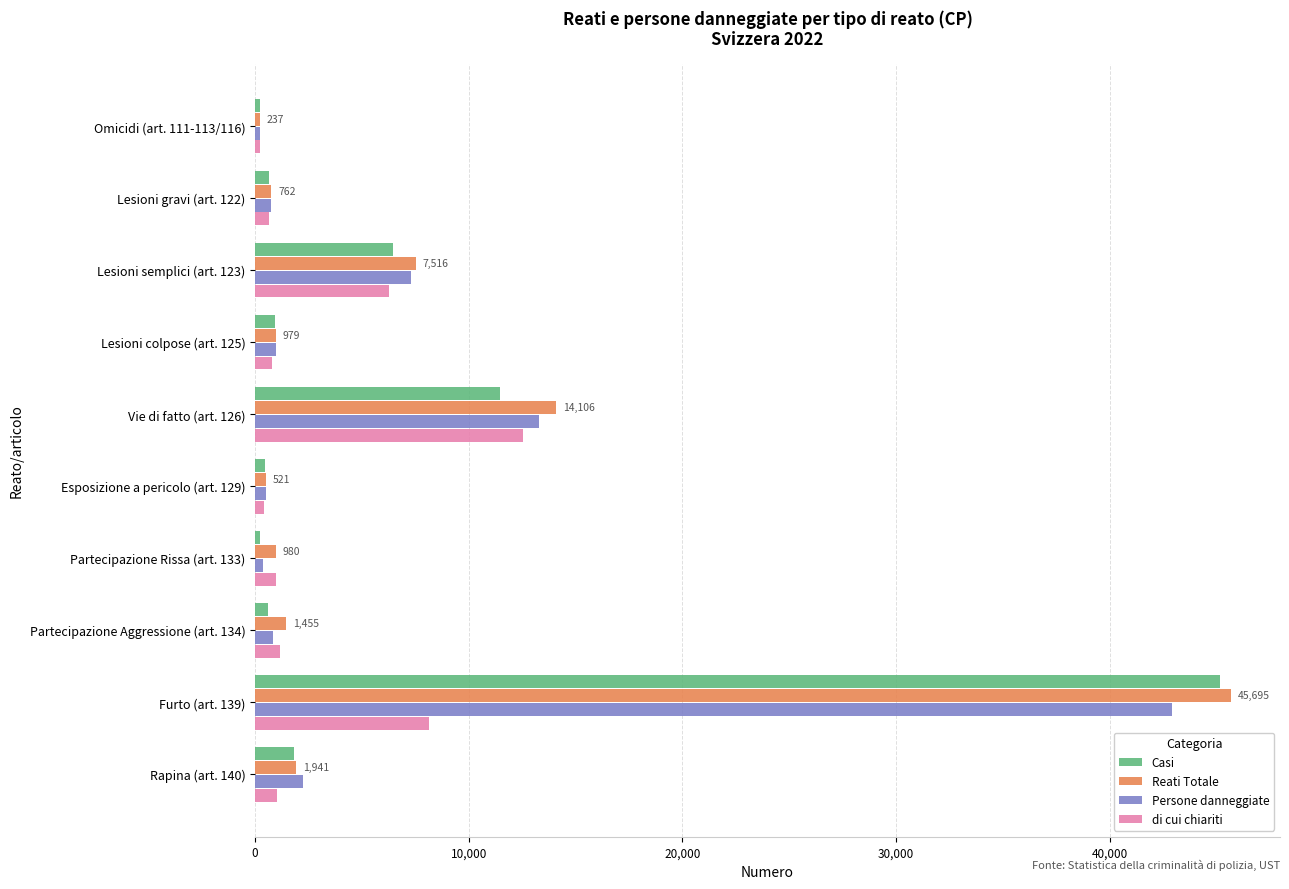

What is the sum of all di cui chiariti values?

32223